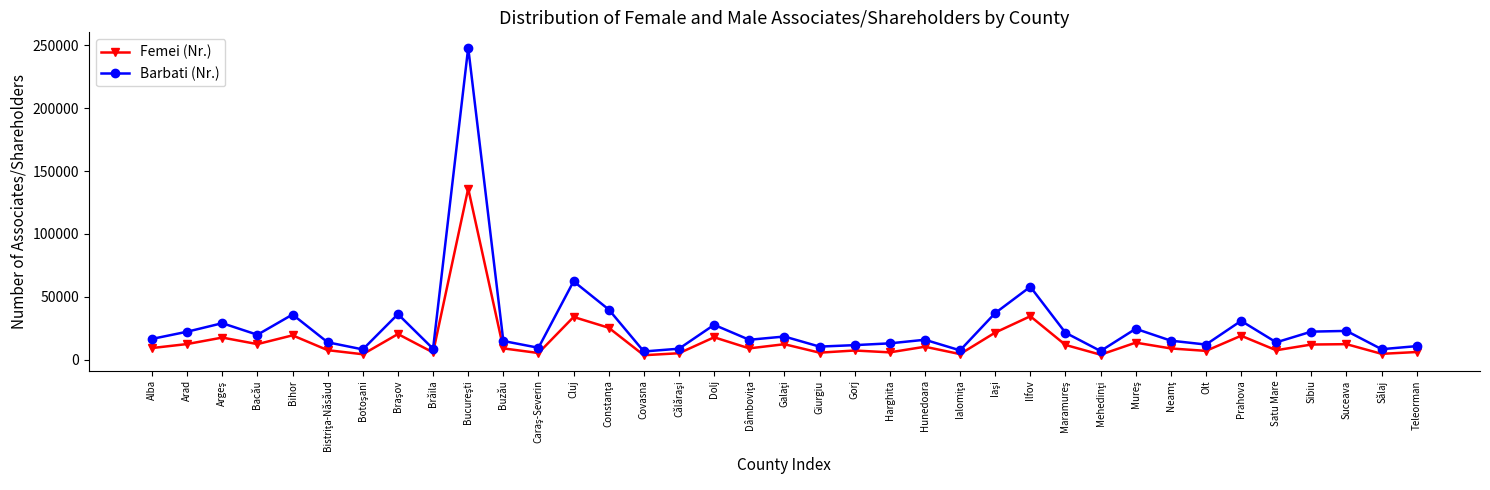

What is the value of the Femei (Nr.) point at the 2nd from the left?

12555